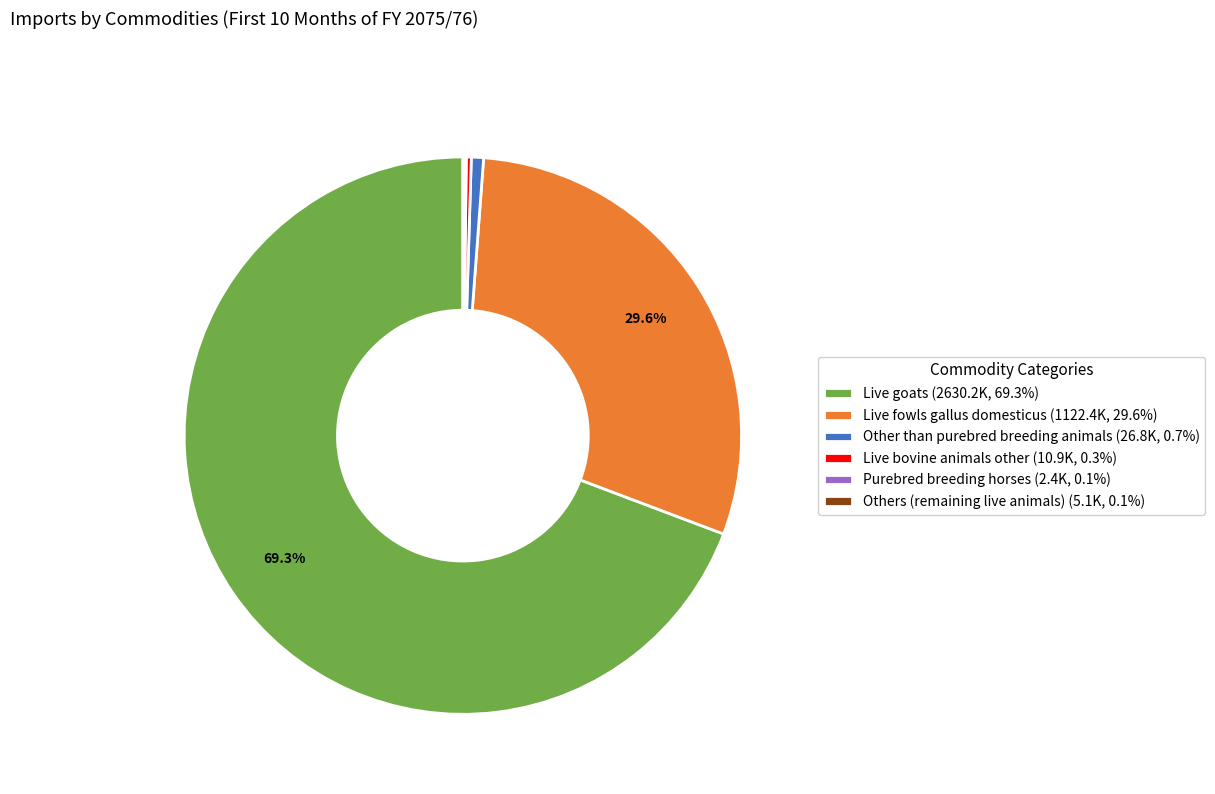

Approximately how many times larger is the value at Live fowls gallus domesticus (1122.4K, 29.6%) compared to Live goats (2630.2K, 69.3%)?

0.4